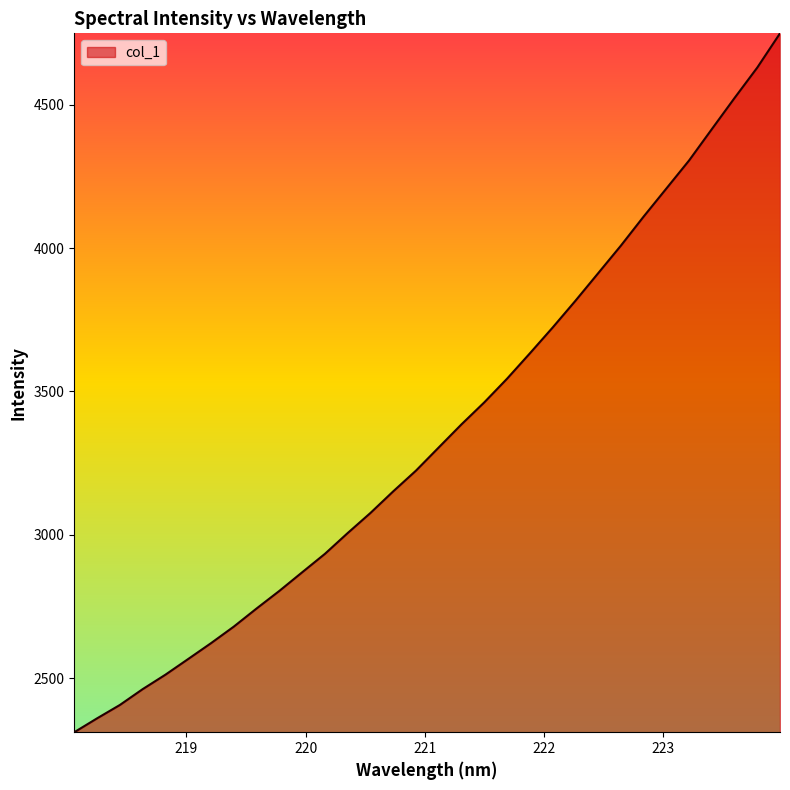

What is the minimum value shown in the chart?

2312.1